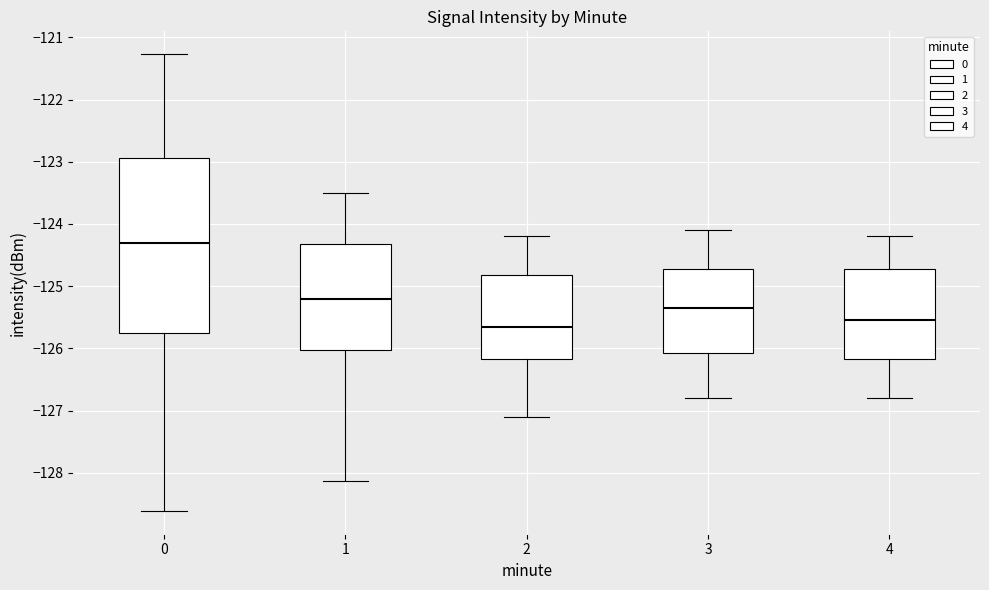

Where does the median line of the box at x = 0 sit on the y-axis? The values are not printed on the chart, so give them approximately, as read against the axis.

-124.3